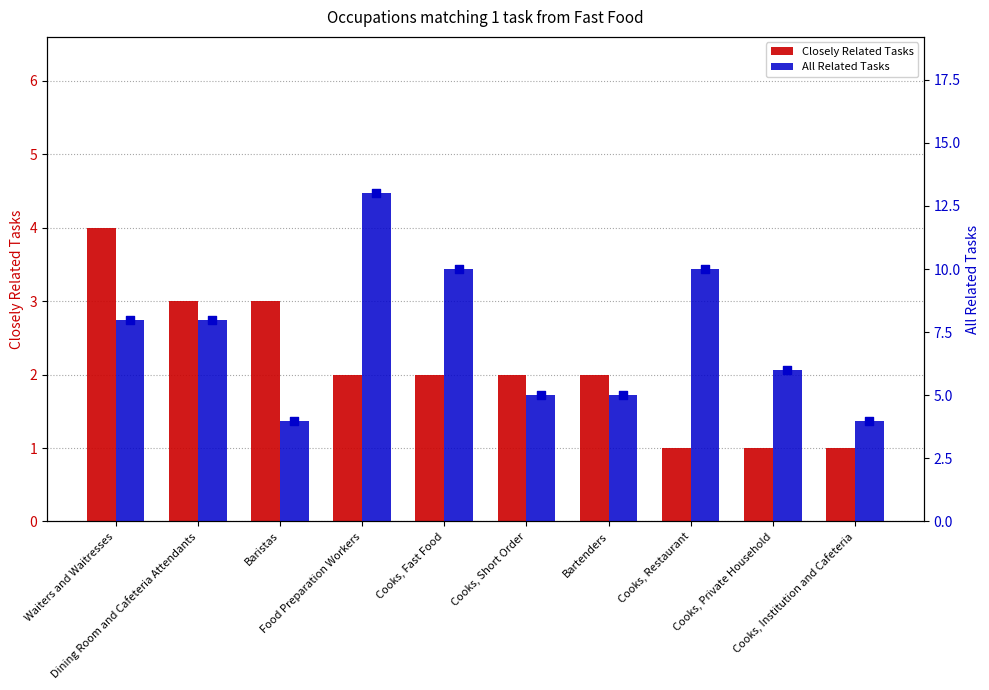

Which series reaches the minimum Y coordinate?

Closely Related Tasks